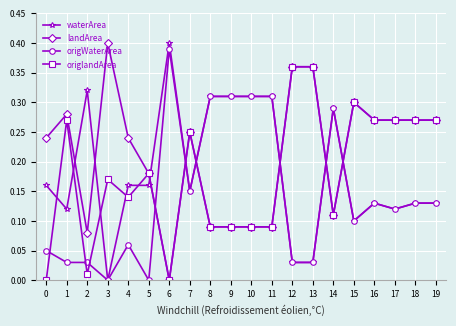

Which series changed the most between 1 and 14?

origWaterArea